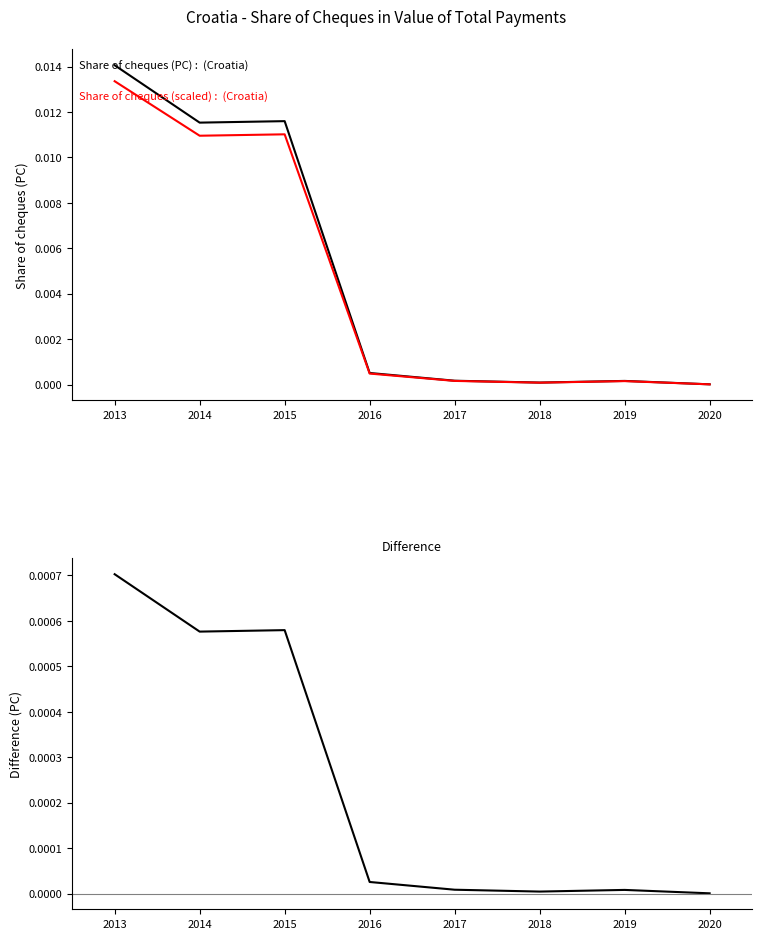

Count the number of categories in the chart.

8